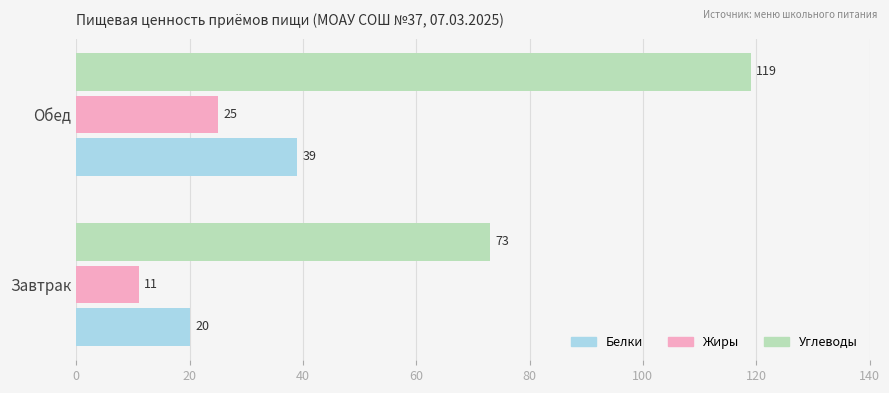

List the series in order of their peak value, highest first.

Углеводы, Белки, Жиры